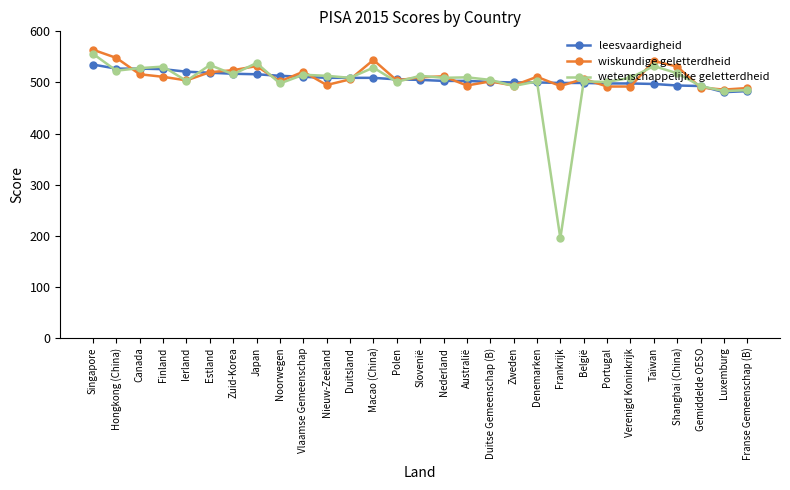

What is the minimum value for leesvaardigheid?

481